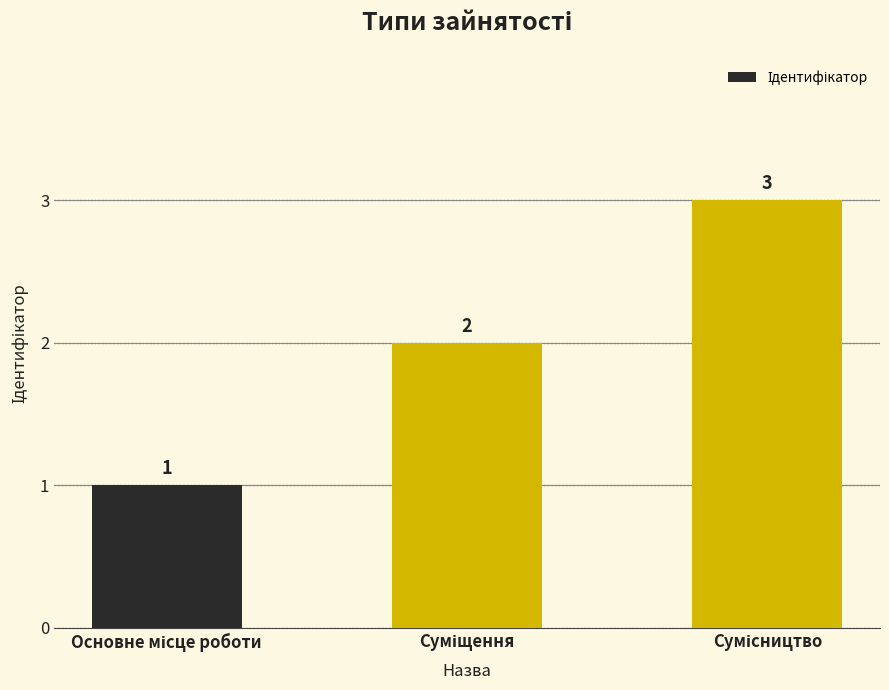

Count the values in the range 1 to 3.

3